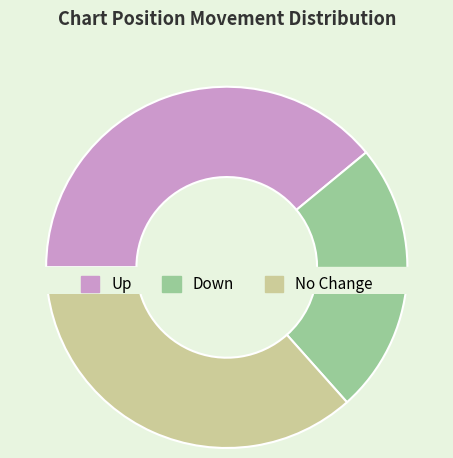

How many slices are in this pie chart?

3